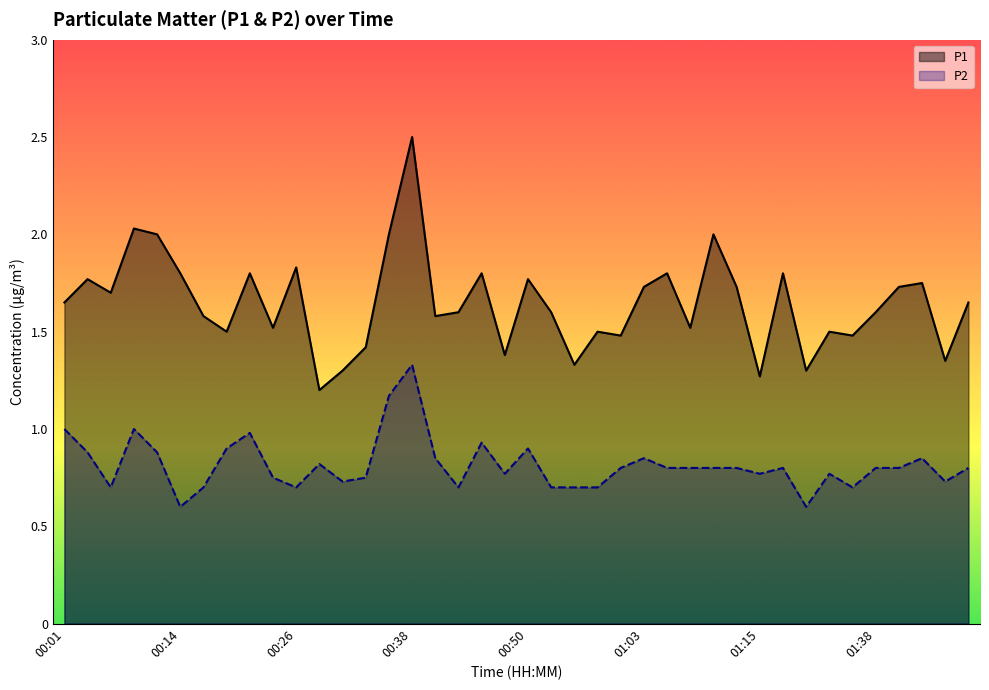

What is the difference between the maximum and second lowest values in the P2 series?

0.7